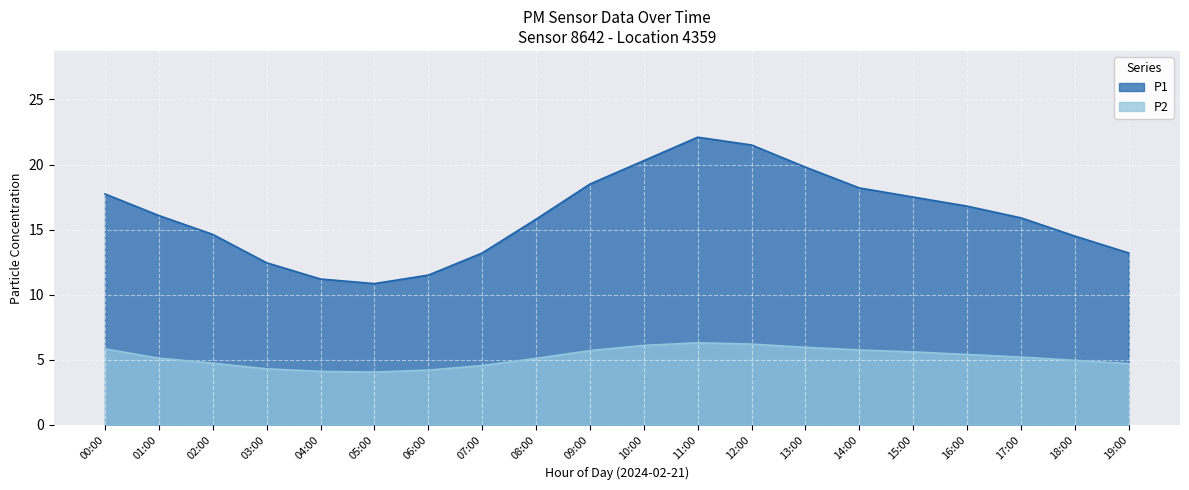

True or false: P1 and P2 cross at least once.

False